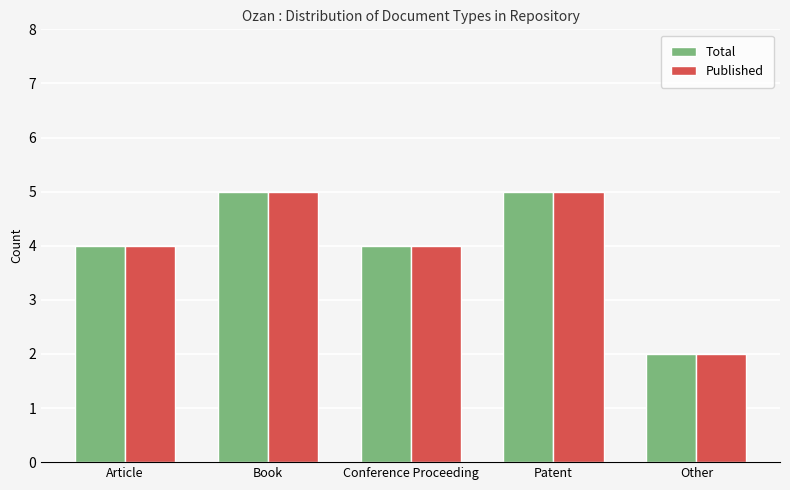

True or false: Total has a value of 6 at Article.

False